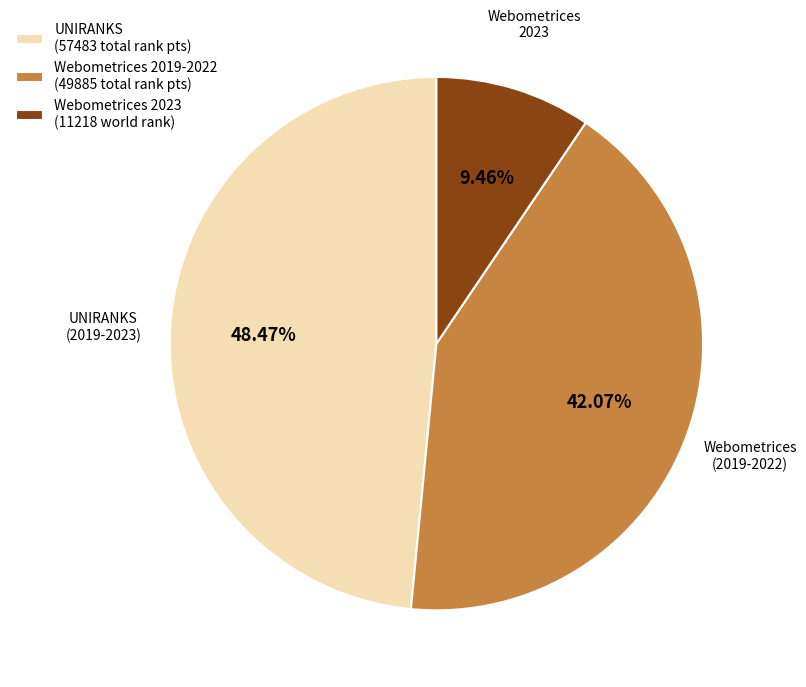

Which slice is the smallest?

Webometrices 2023 (11218 world rank)